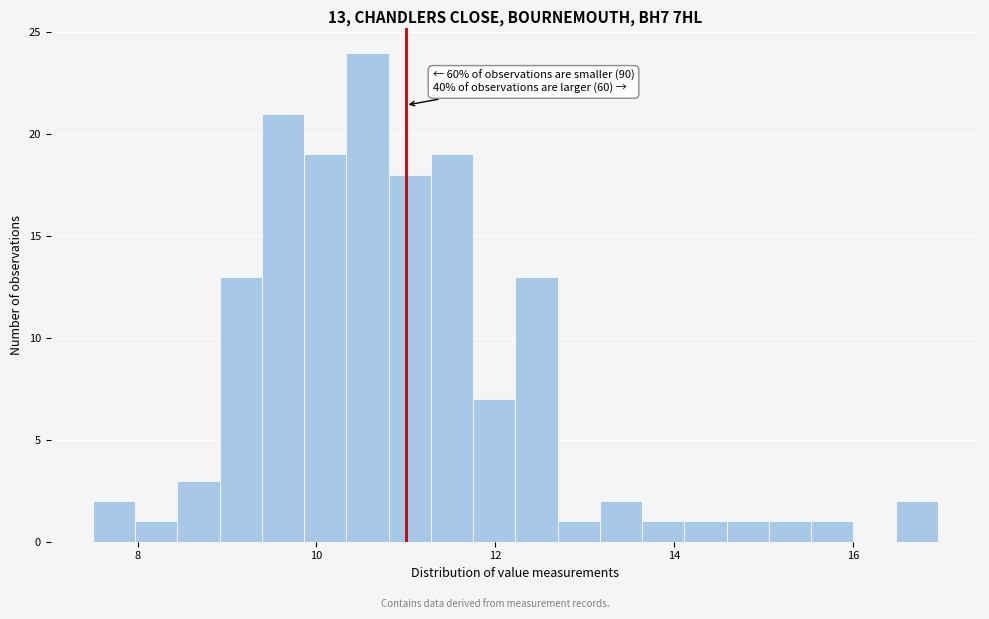

Around what value on the x-axis is the tallest bar? Give the approximate position of its centre, as read against the axis.

10.6